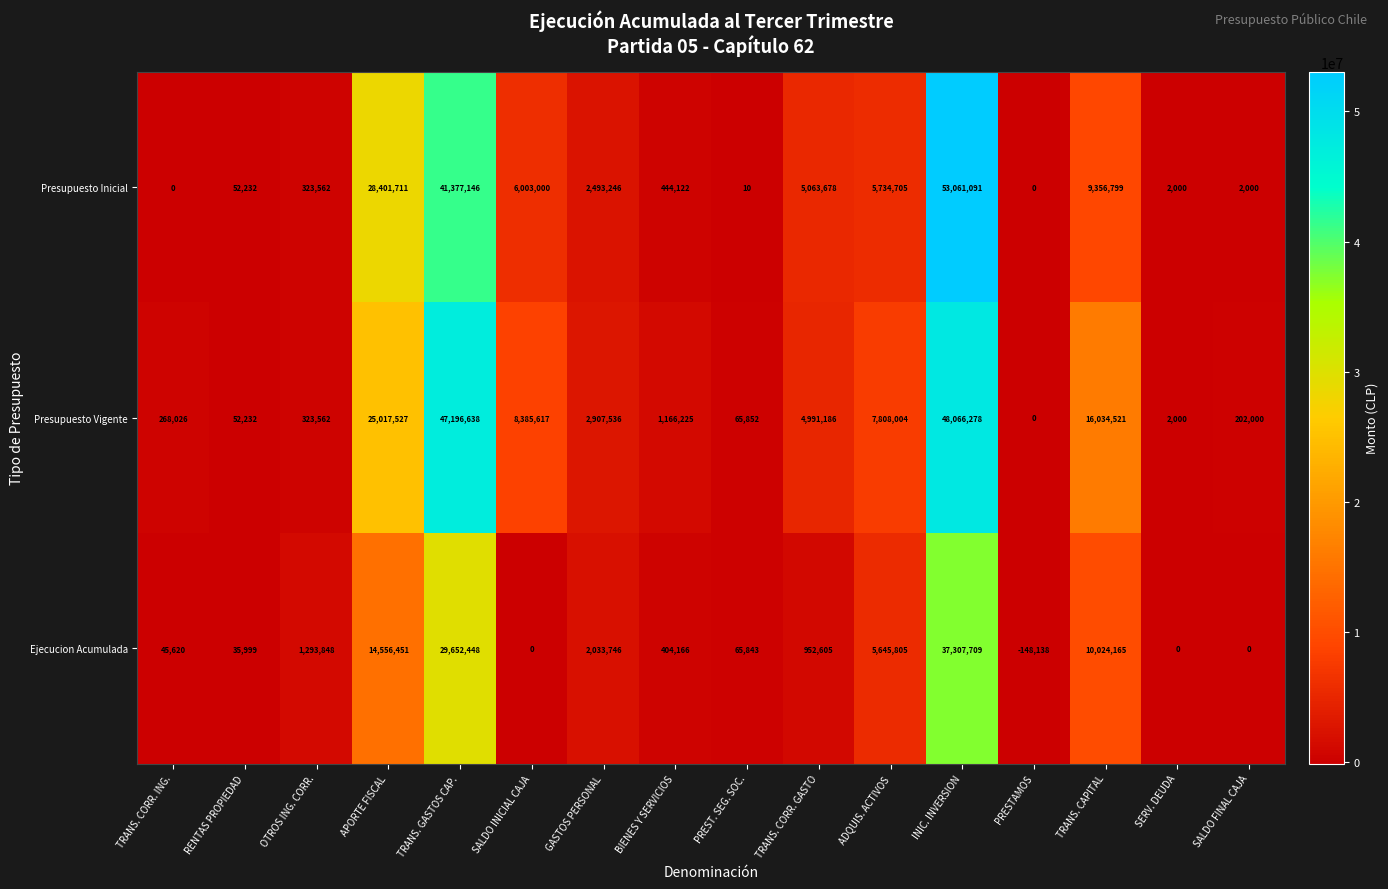

What is the difference between the maximum and second lowest values in the Presupuesto Inicial series?

53061091